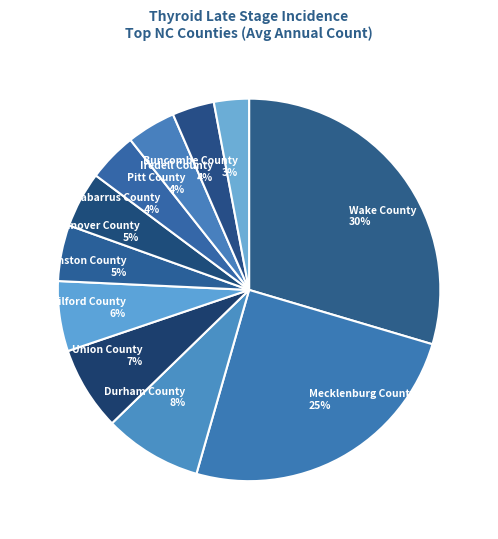

Which slice is the smallest?

Buncombe County